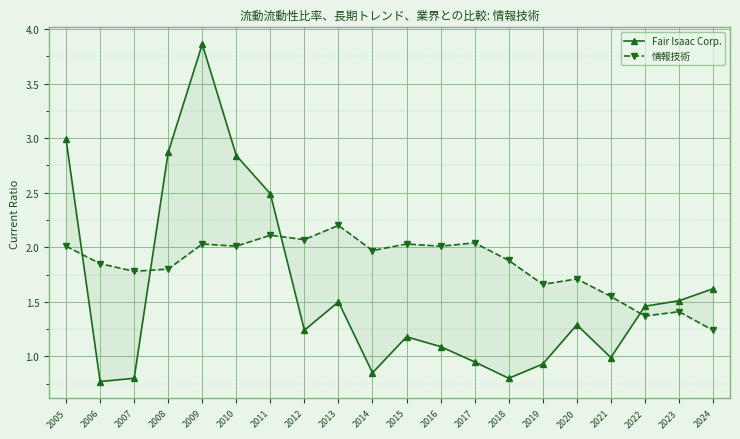

List the labels in order of 情報技術 value, largest first.

2013, 2011, 2012, 2017, 2009, 2015, 2005, 2010, 2016, 2014, 2018, 2006, 2008, 2007, 2020, 2019, 2021, 2023, 2022, 2024